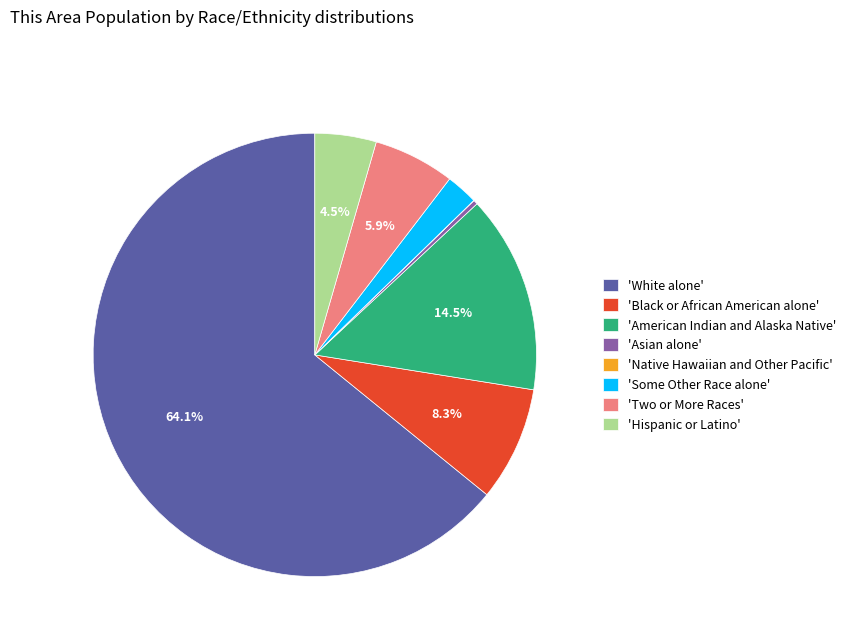

What percentage do 'Two or More Races' and 'American Indian and Alaska Native' together represent?

20.4%